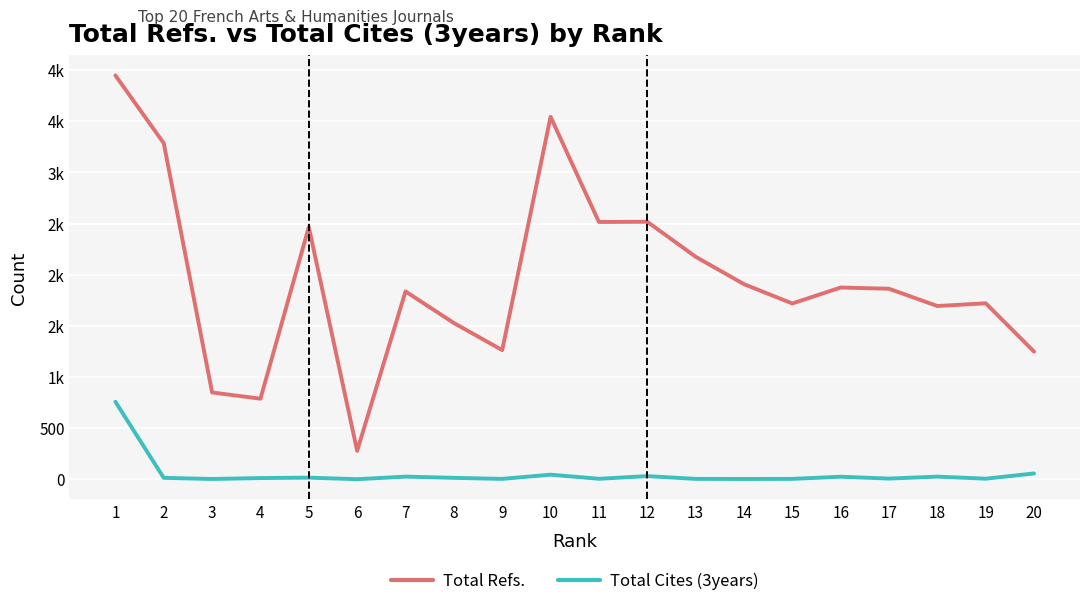

What are all the series names shown in the legend?

Total Refs., Total Cites (3years)